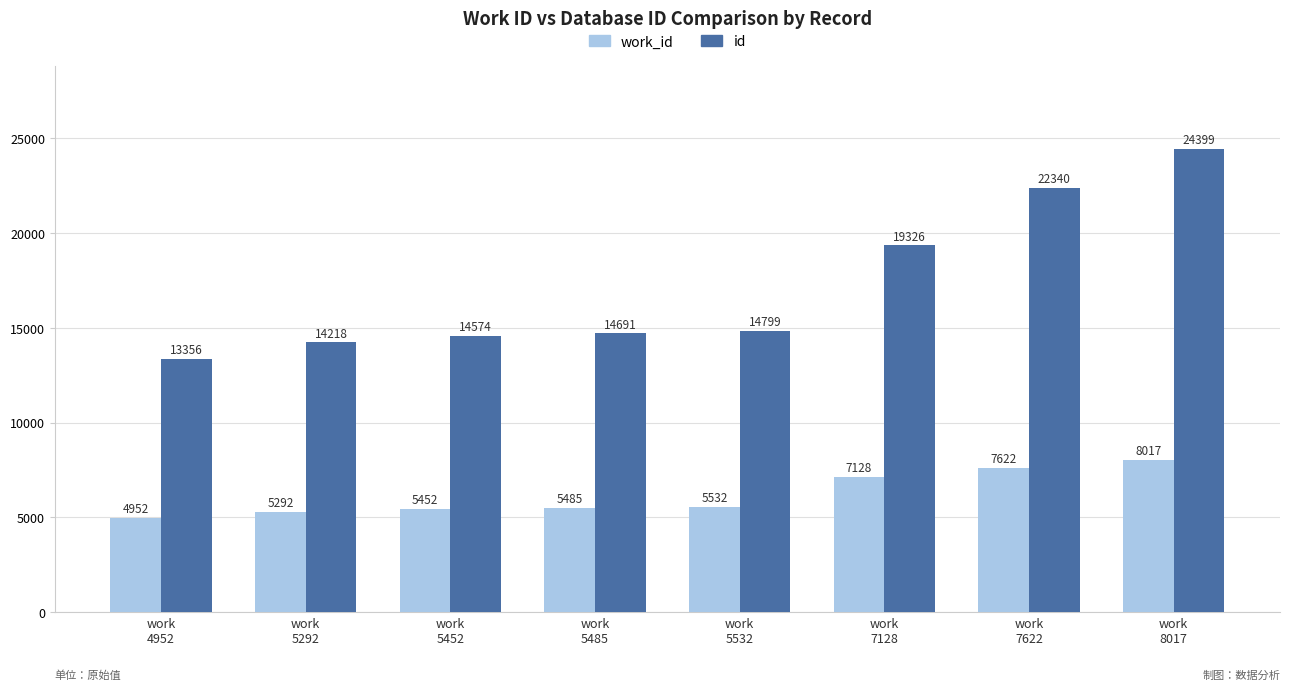

At which category does the chart reach its peak across all series?

work
8017